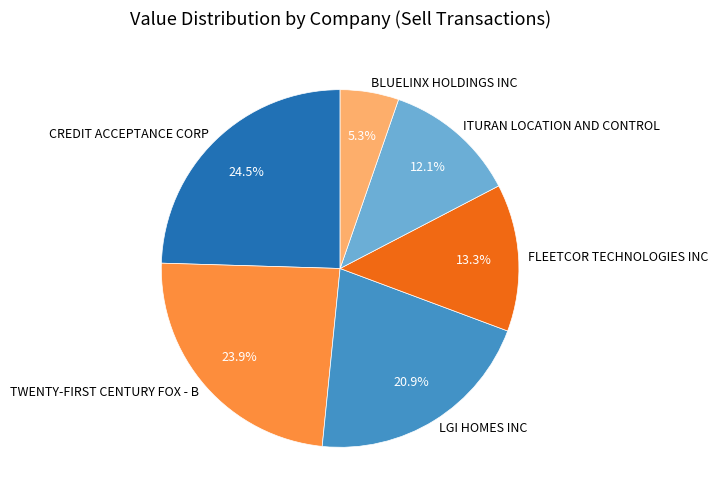

What percentage is NOT represented by BLUELINX HOLDINGS INC?

94.7%